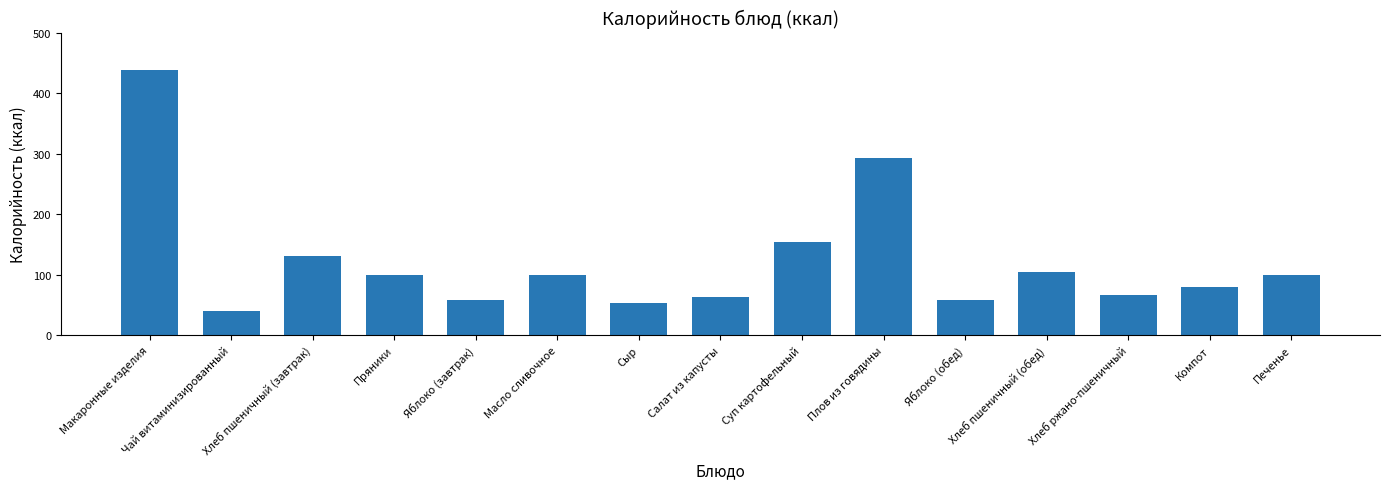

Where does the data first go above 99?

Макаронные изделия